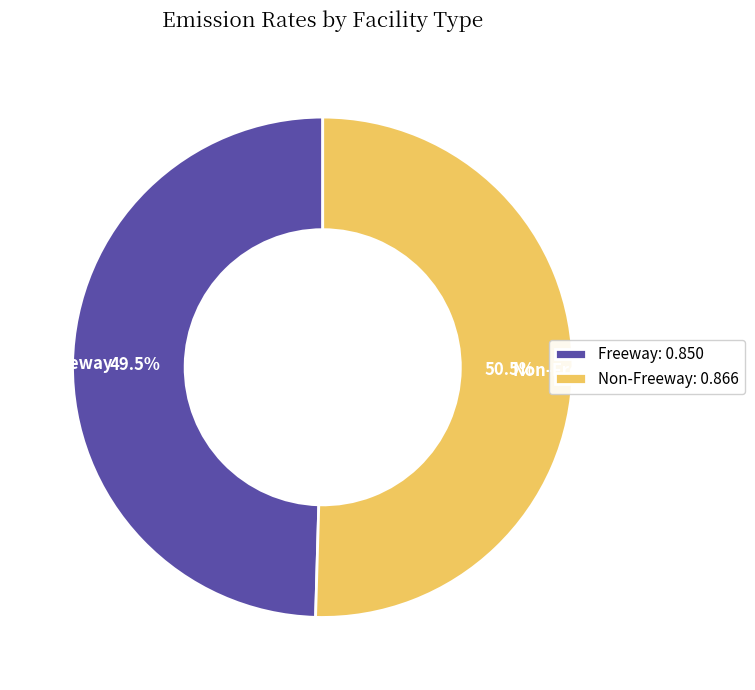

How much of the chart is everything except Non-Freeway: 0.866?

49.5%